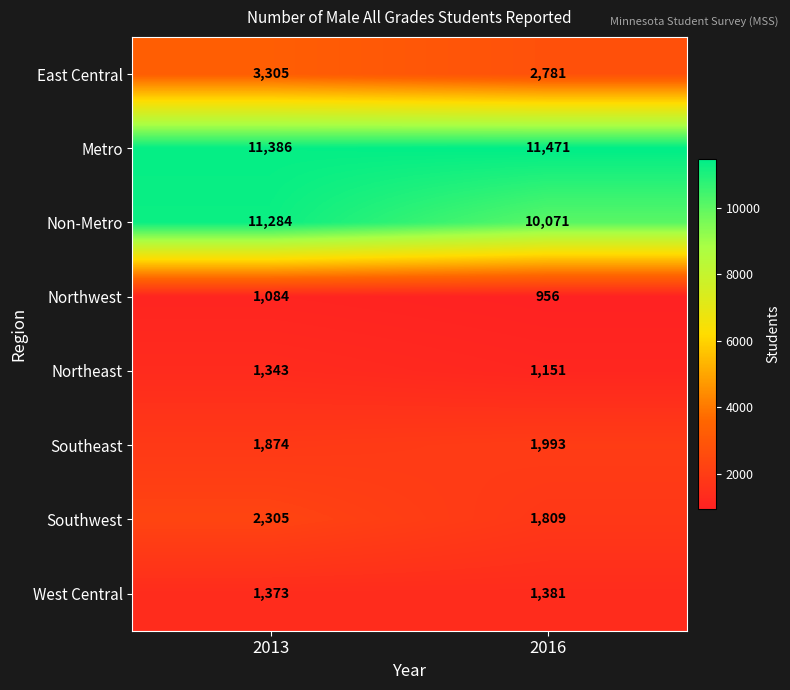

List the labels in order of Southwest value, largest first.

2013, 2016